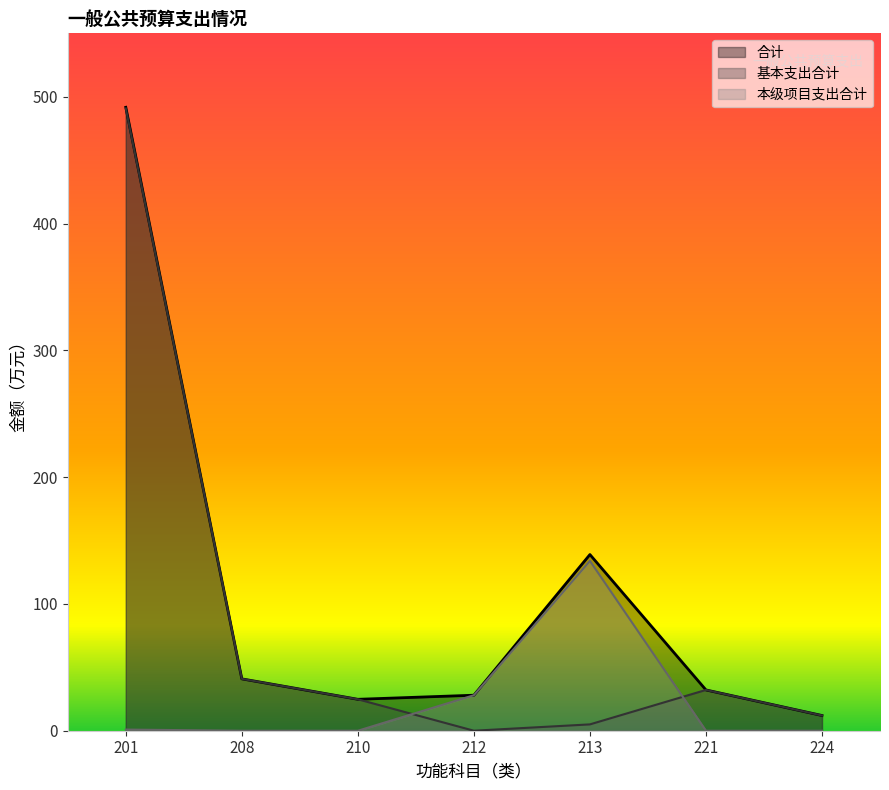

What is the approximate value of 基本支出合计 at 210?

24.8